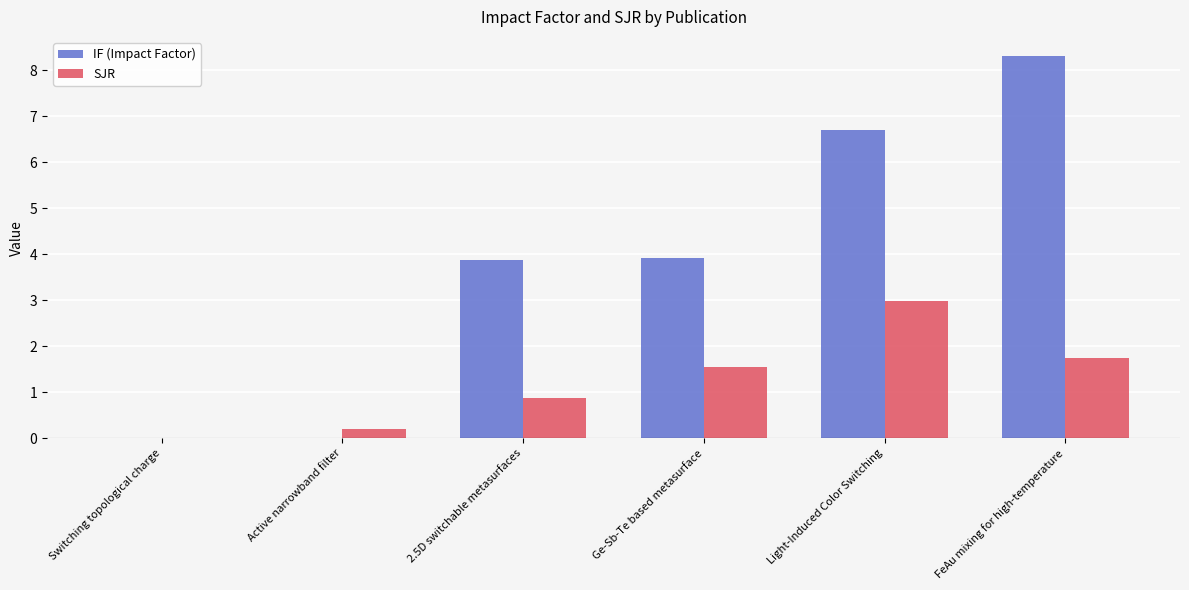

What is the approximate value of IF (Impact Factor) at Ge-Sb-Te based metasurface?

3.9